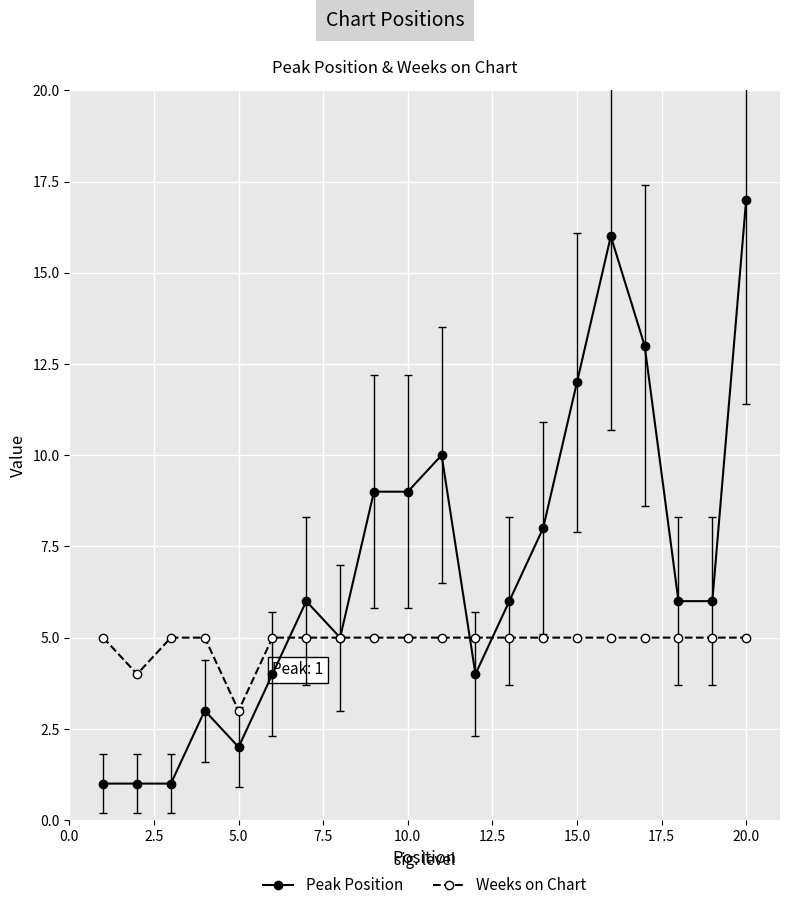

Which series has the widest spread of values?

Peak Position